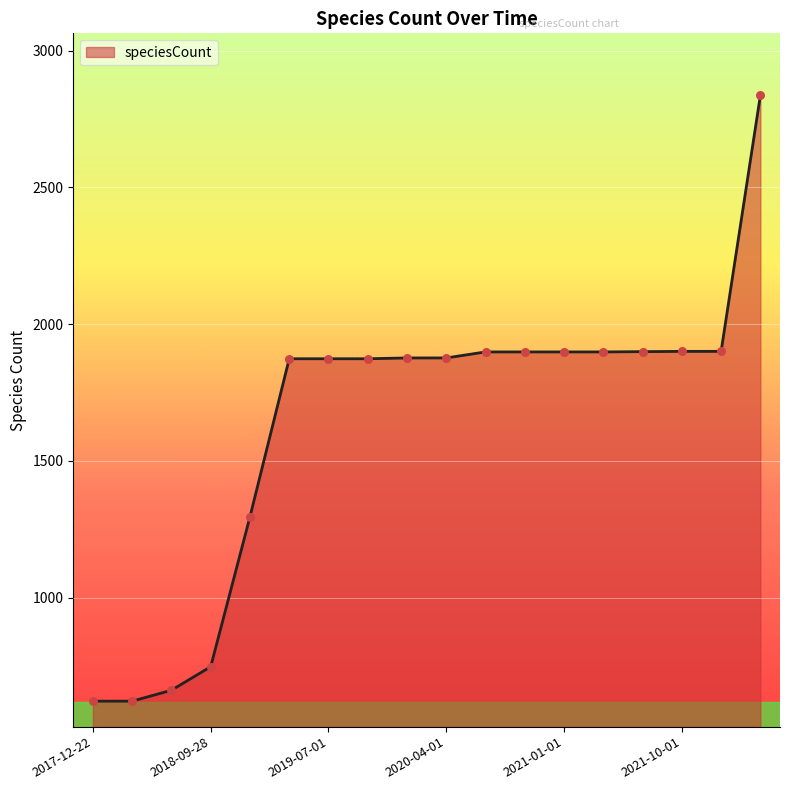

What is the minimum value shown in the chart?

621